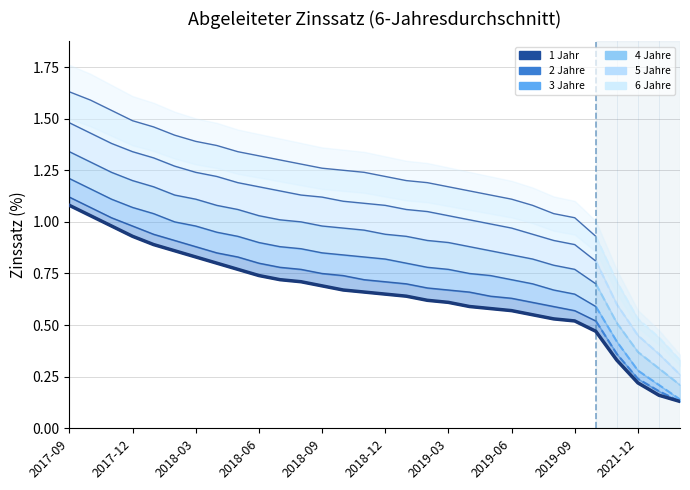

List the labels in order of 3 Jahre value, largest first.

2017-09, 2017-10, 2017-11, 2017-12, 2018-01, 2018-02, 2018-03, 2018-04, 2018-05, 2018-06, 2018-07, 2018-08, 2018-09, 2018-10, 2018-11, 2018-12, 2019-01, 2019-02, 2019-03, 2019-04, 2019-05, 2019-06, 2019-07, 2019-08, 2019-09, 2019-12, 2020-12, 2021-12, 2022-12, 2023-12